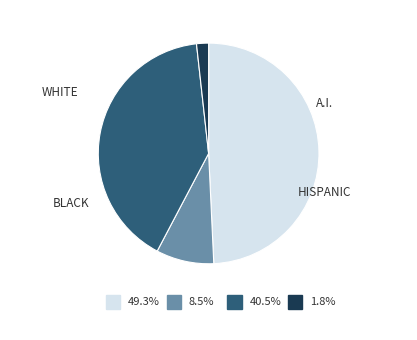

Count the number of slices in the pie.

4